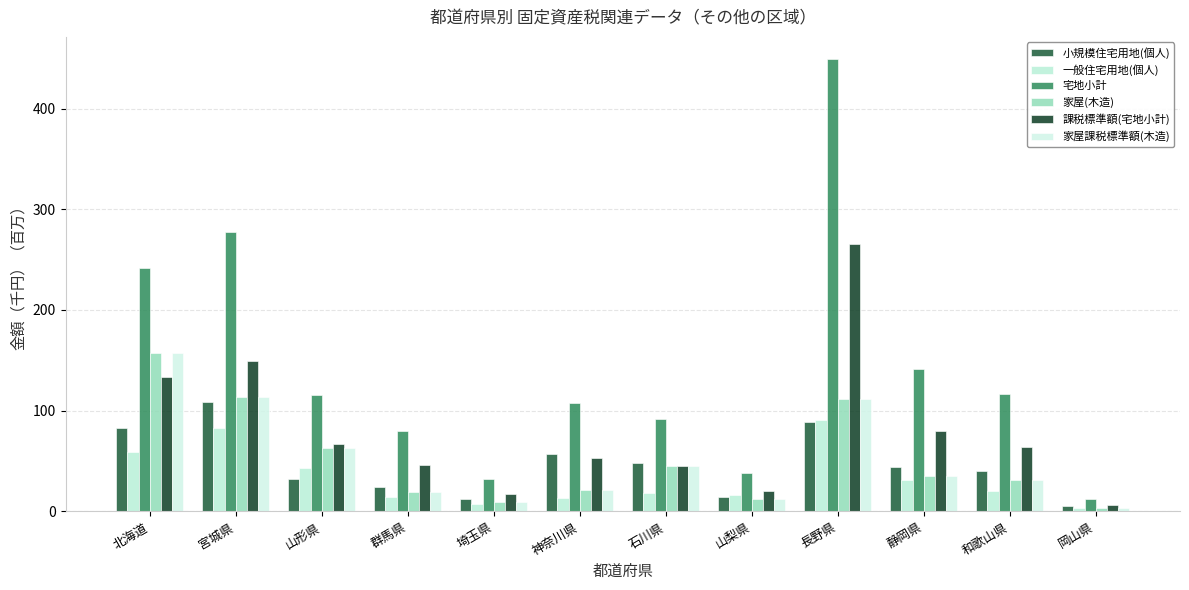

What is the total value across all series at 群馬県?

202.6